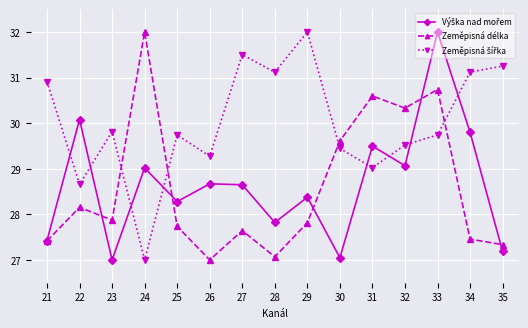

What is the maximum value shown in the chart?

32.0